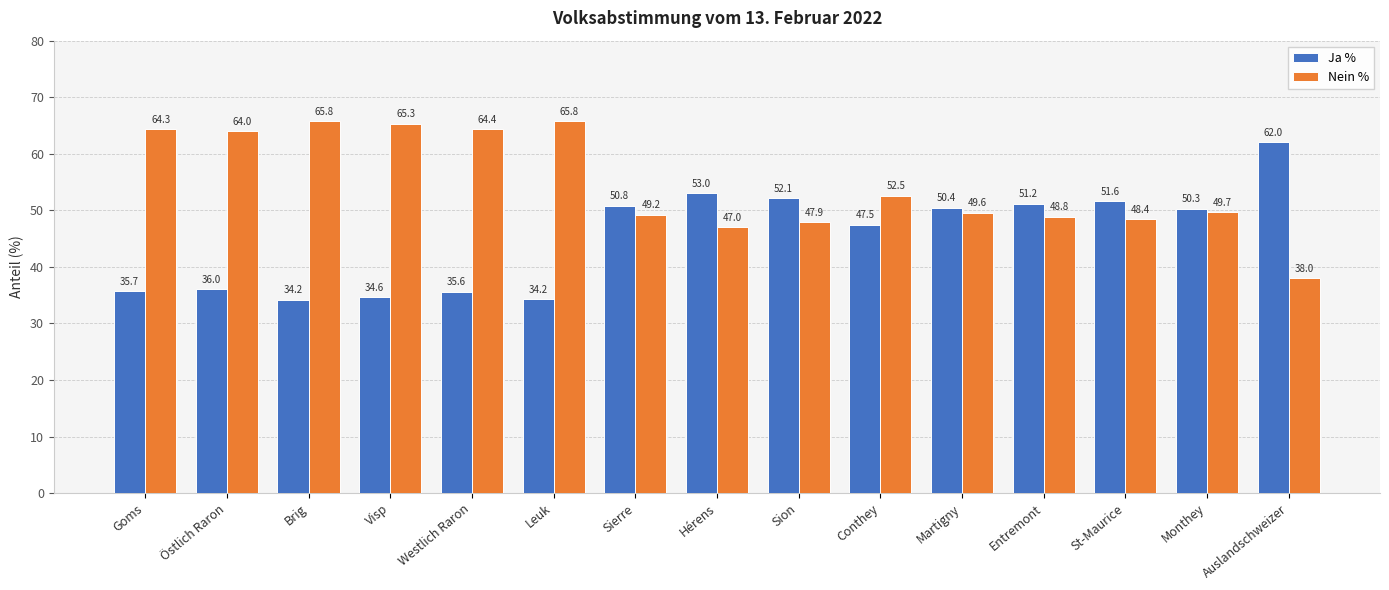

What is the label of the 5th bar from the left?

Westlich Raron